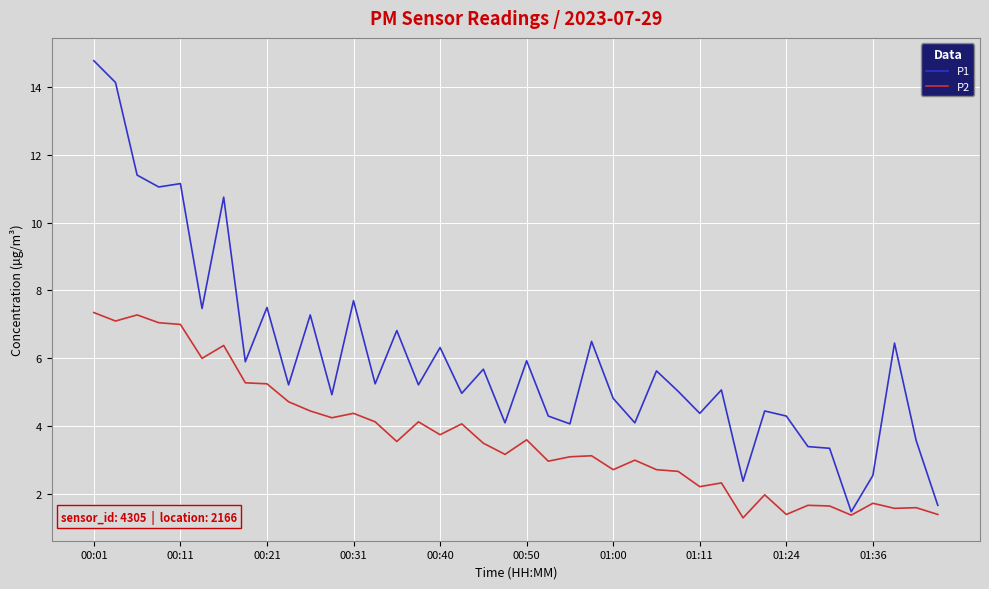

At how many categories does at least one series exceed 3?

36